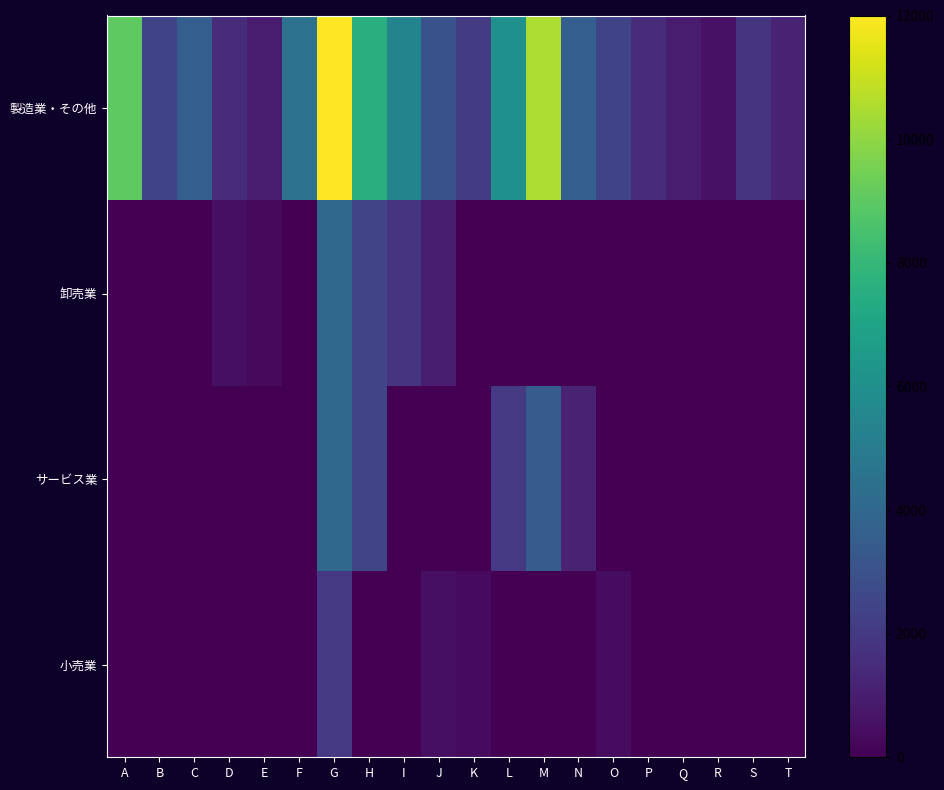

List the series in order of their peak value, highest first.

製造業・その他, 卸売業, サービス業, 小売業